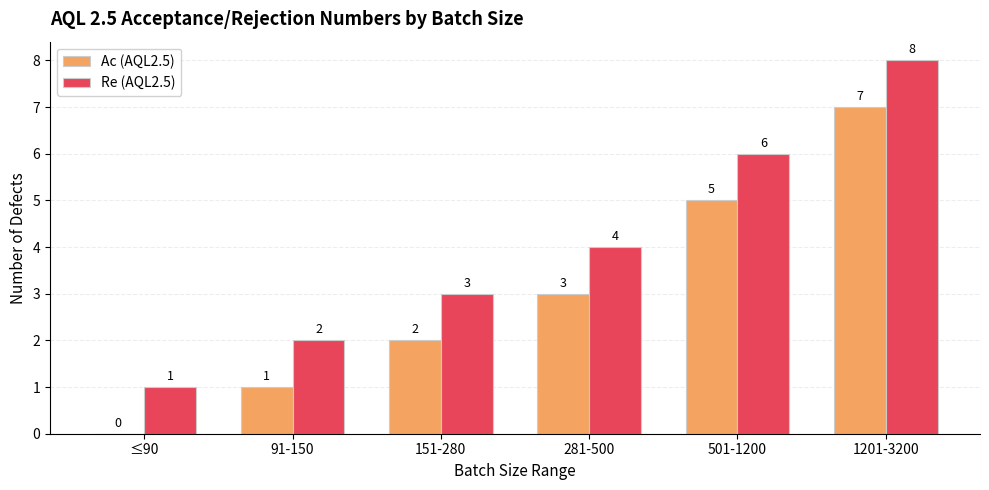

Which series has the largest total across all categories?

Re (AQL2.5)